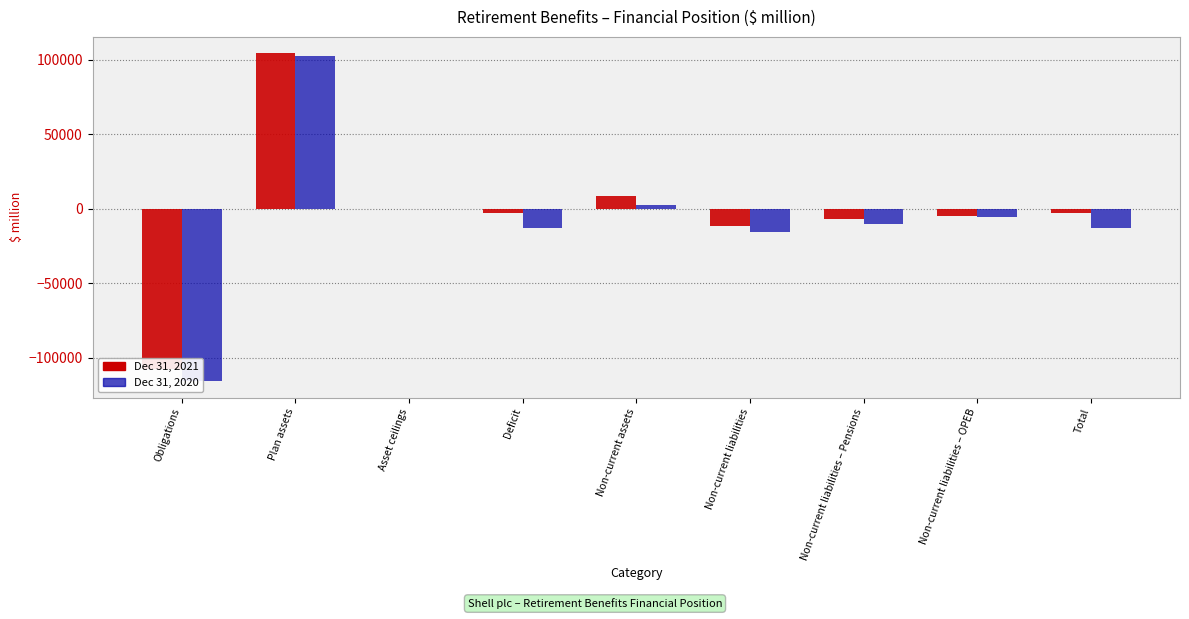

Which category has the highest value across all series?

Plan assets